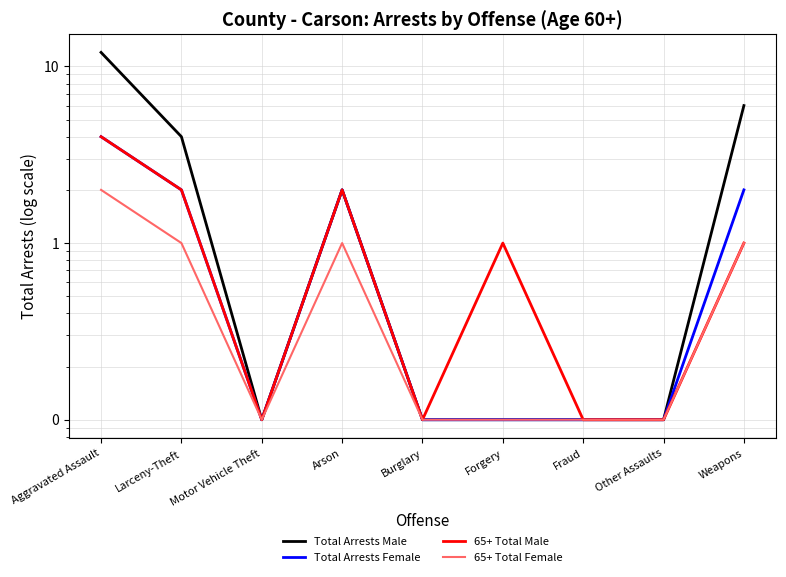

Which category has the lowest value in the 65+ Total Female series?

Motor Vehicle Theft